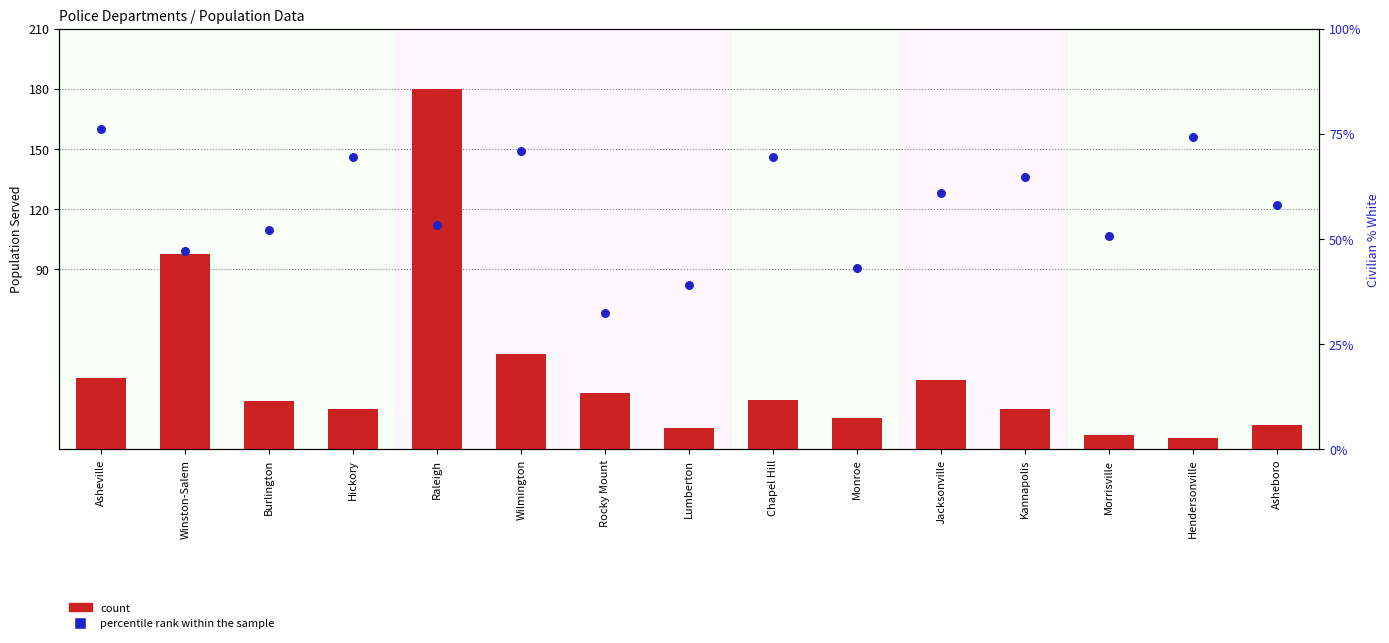

Which series has the largest total across all categories?

percentile rank within the sample